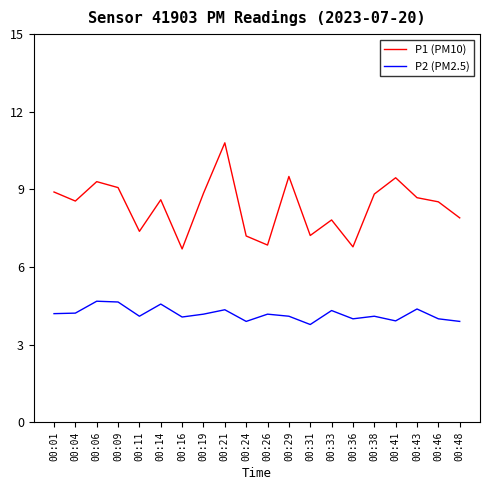

What are all the series names shown in the legend?

P1 (PM10), P2 (PM2.5)